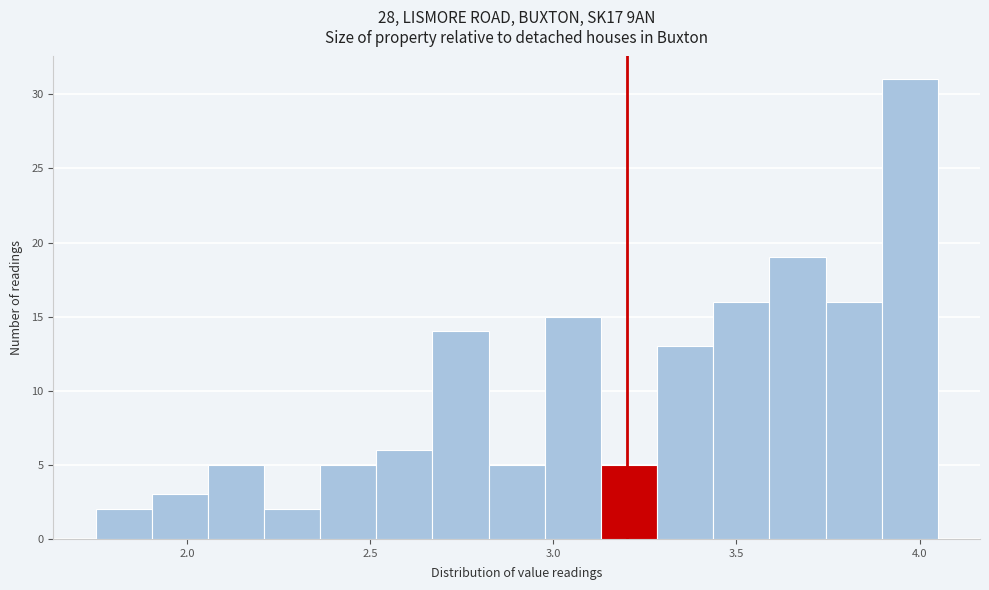

Read against the x-axis, roughly where is the centre of the tallest bar?

3.95